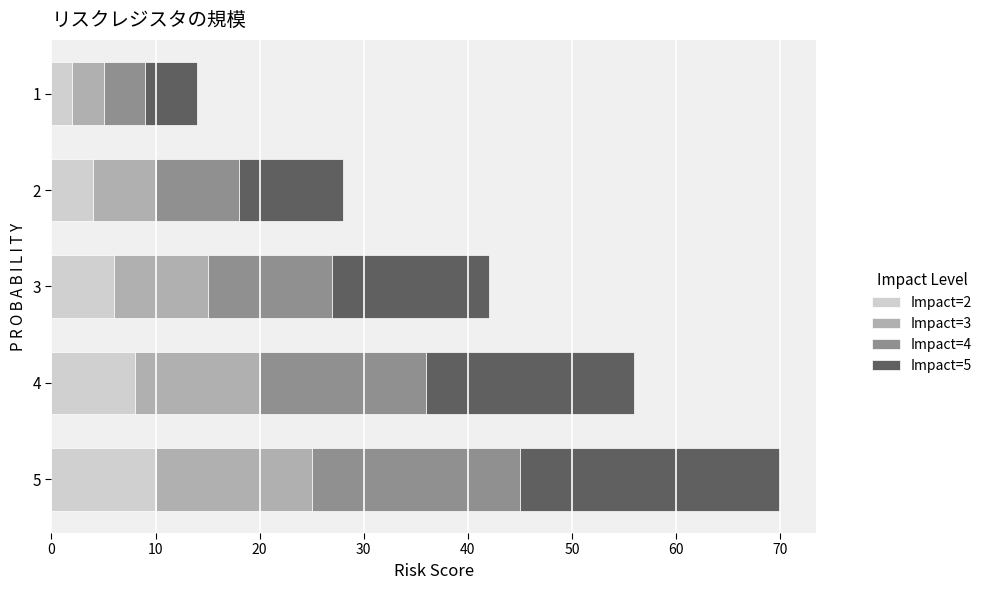

What is the total value across all series at 1?

14